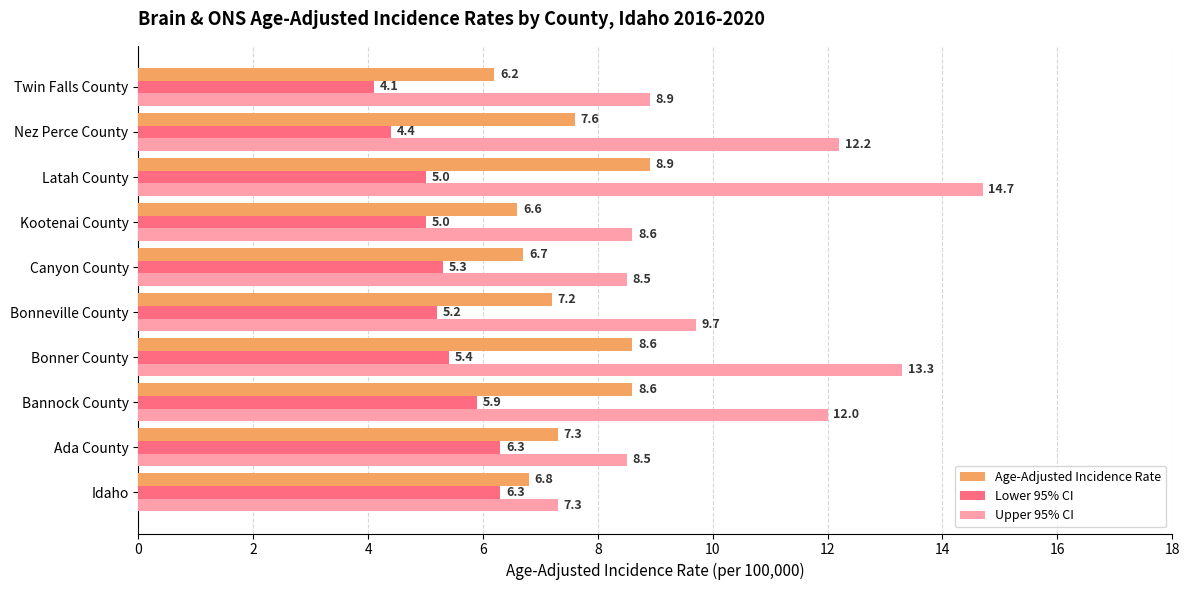

Is the value of Age-Adjusted Incidence Rate at Canyon County greater than the value of Upper 95% CI at Bonner County?

No